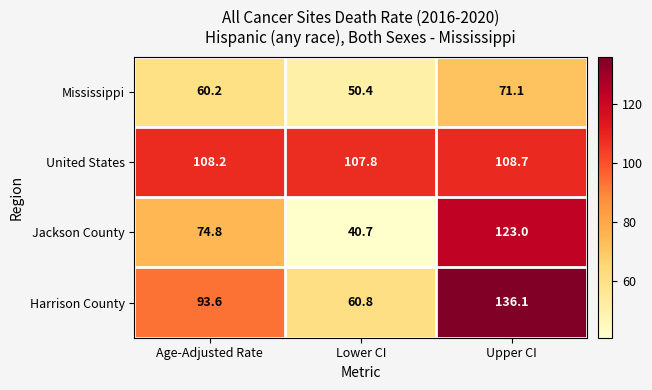

Is it true that Jackson County equals 104.2 at Age-Adjusted Rate?

False